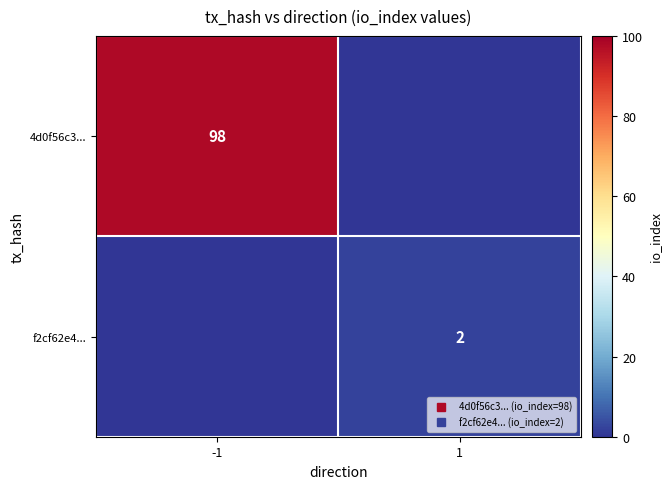

Rank the categories by f2cf62e4... value from lowest to highest.

-1, 1